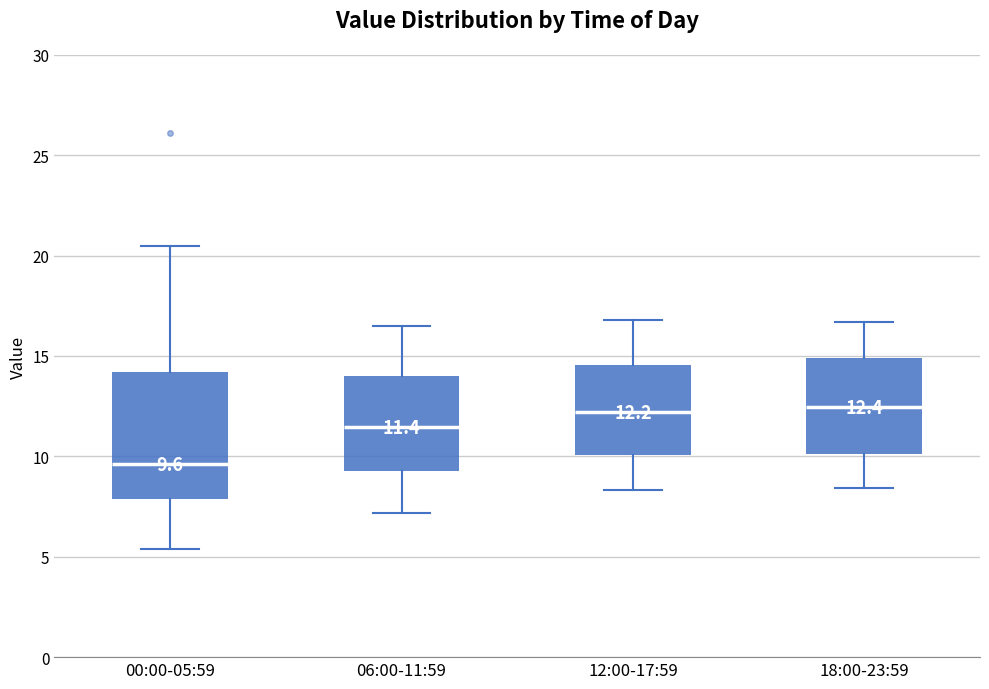

Which box is the tallest, from its lower edge to its upper edge?

00:00-05:59